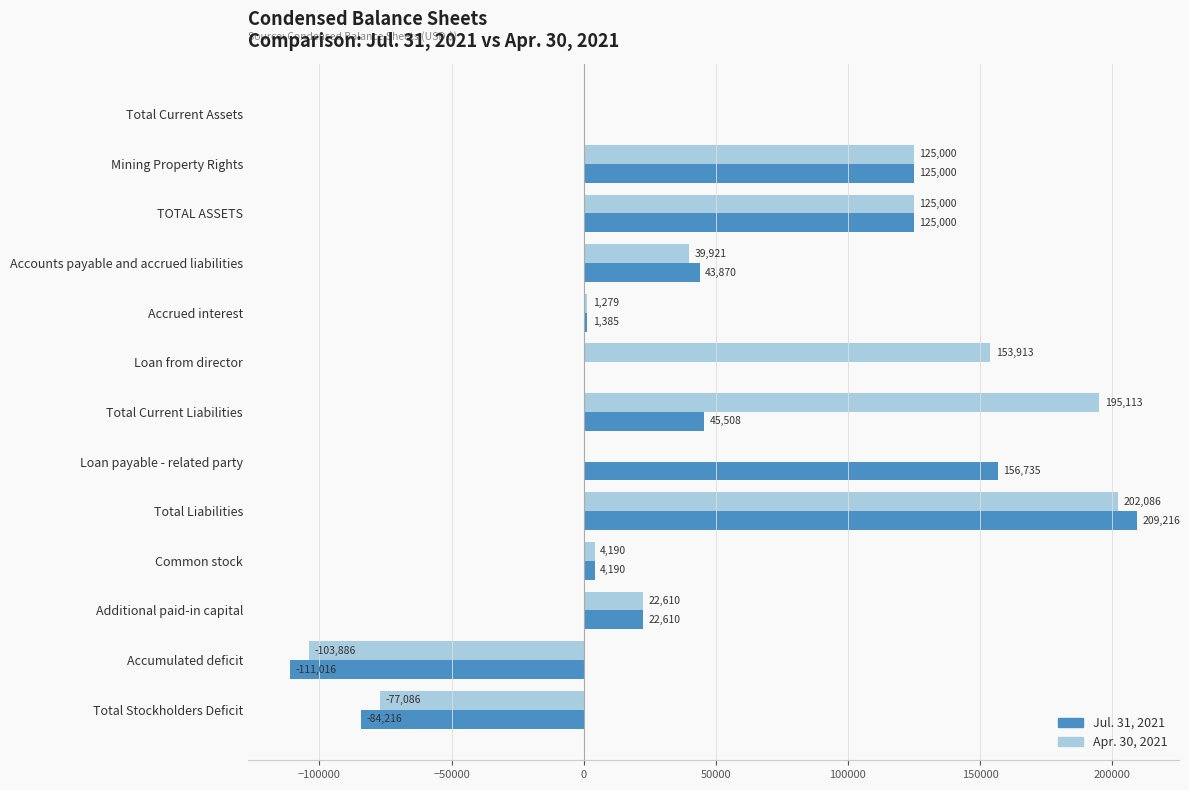

At which label is Jul. 31, 2021 closest to 49100?

Total Current Liabilities